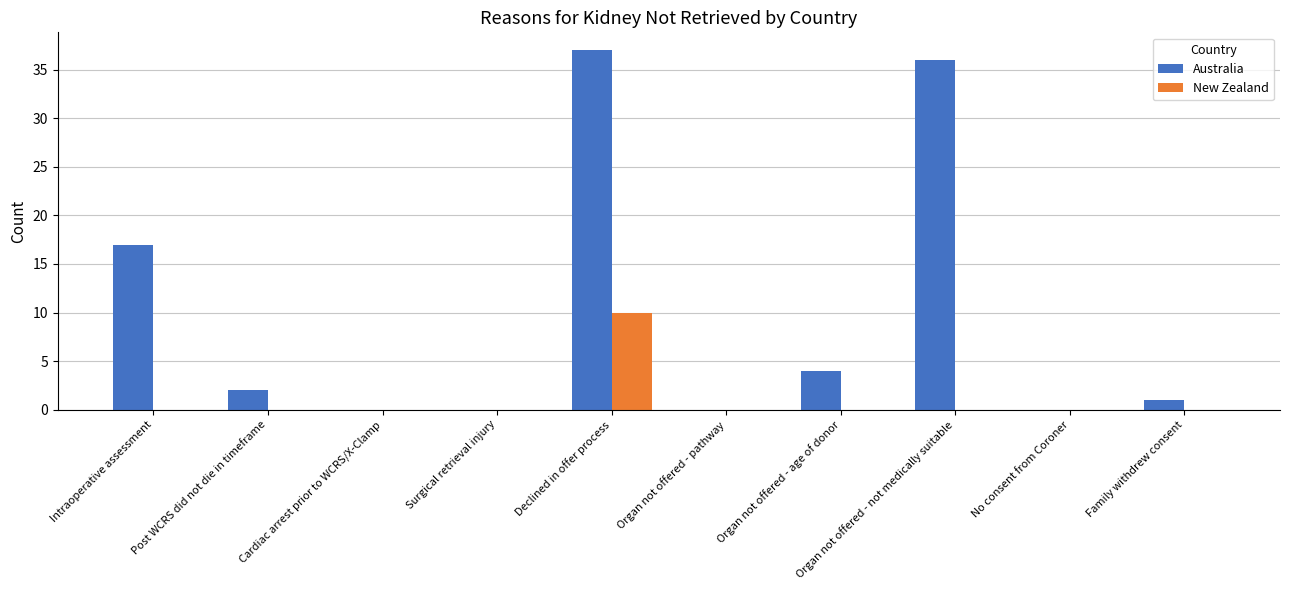

At which label is Australia closest to 18?

Intraoperative assessment